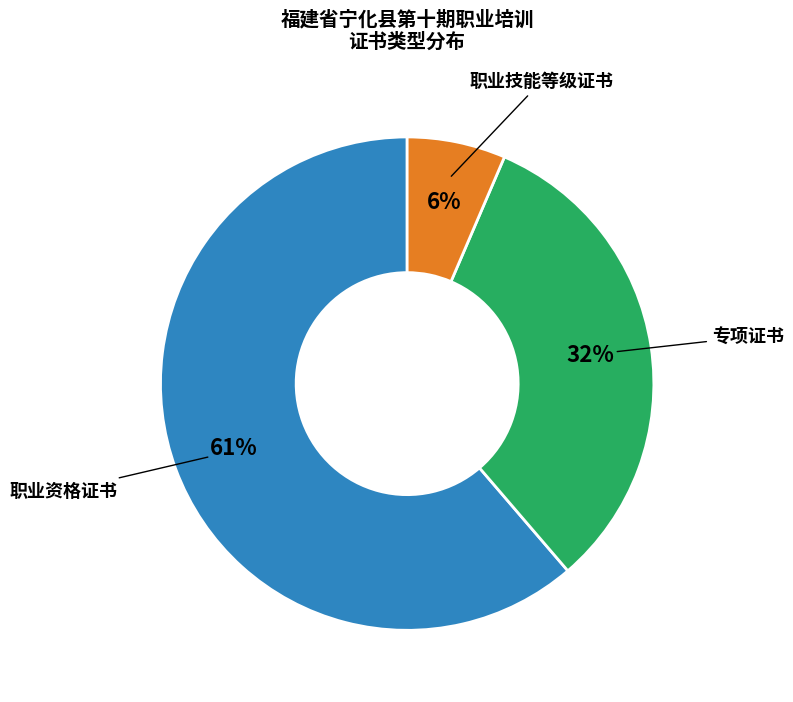

Does any single category account for the majority?

Yes